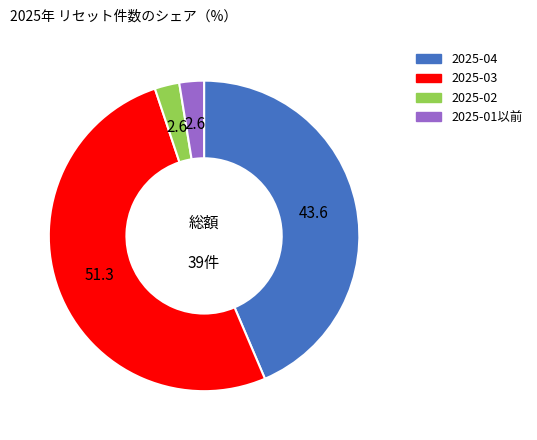

Is there any slice that represents more than half of the pie?

Yes